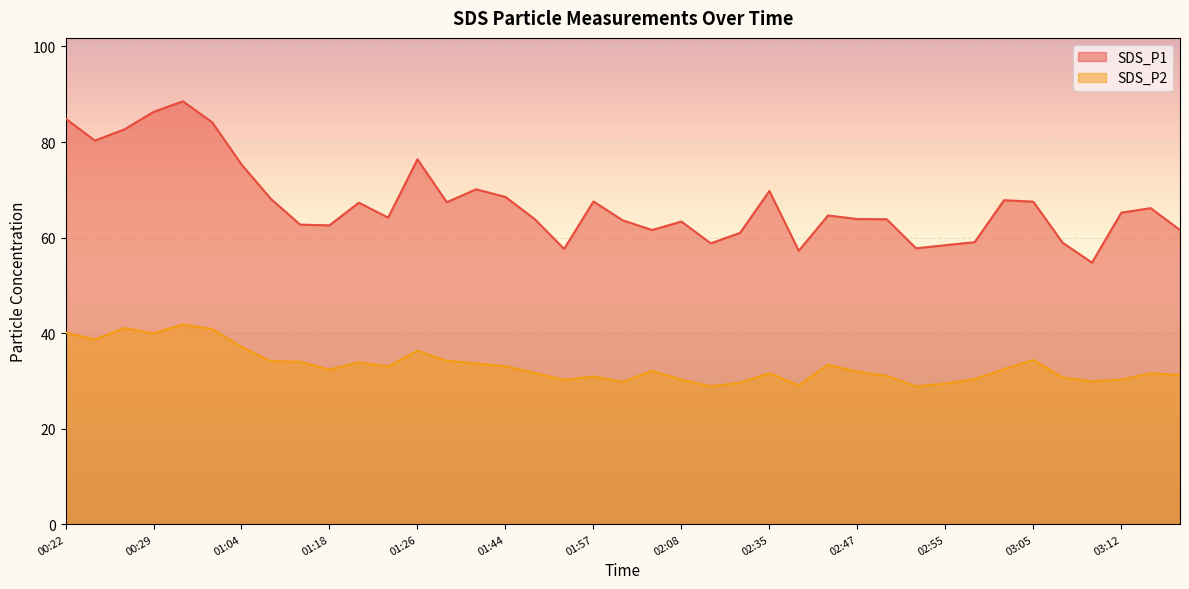

What position from the left is 01:52?

17